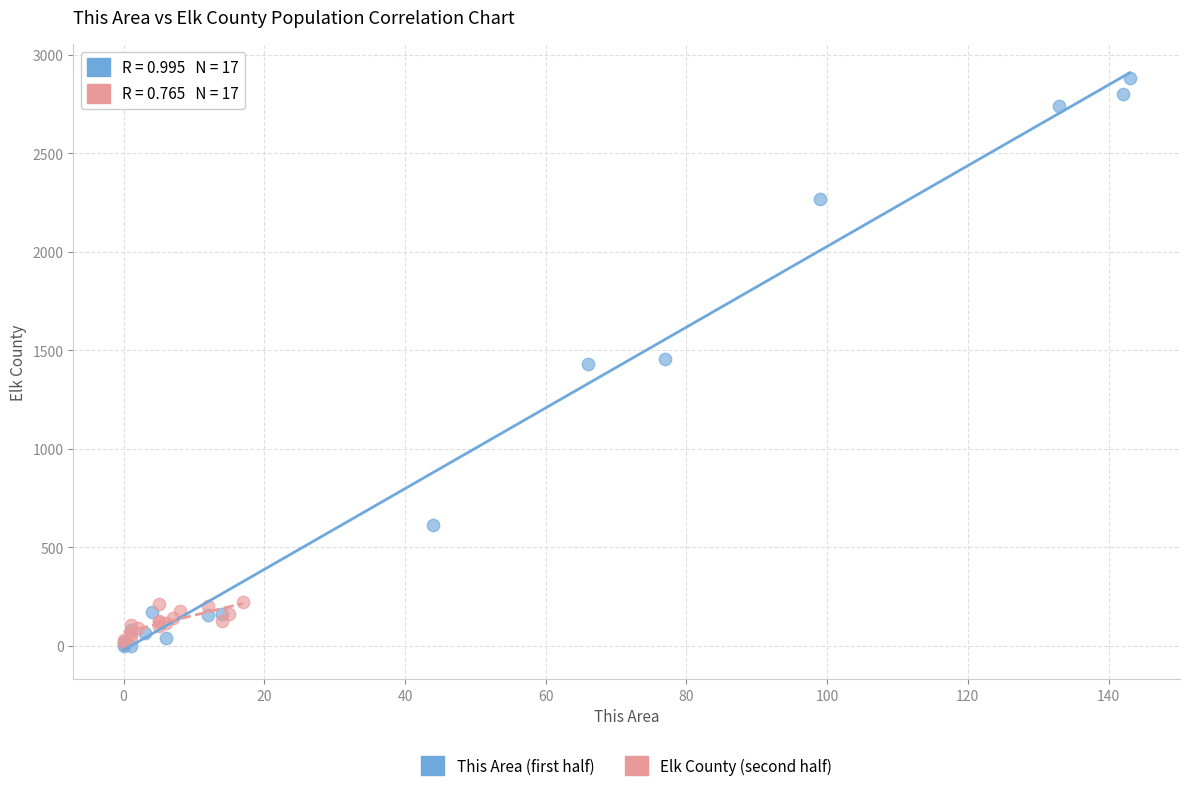

Which series has the widest spread of Y values?

This Area (first half)